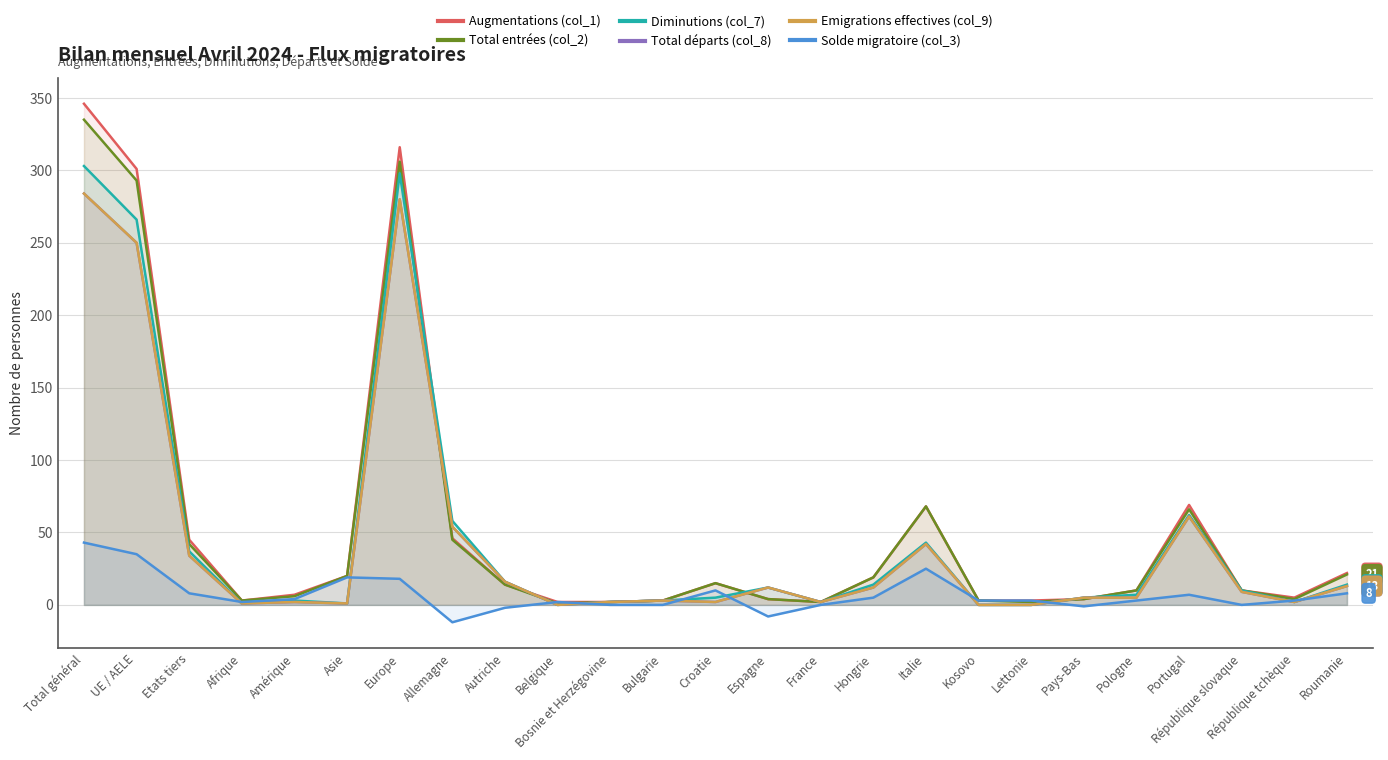

How many interior local valleys does the Total départs (col_8) series have?

6